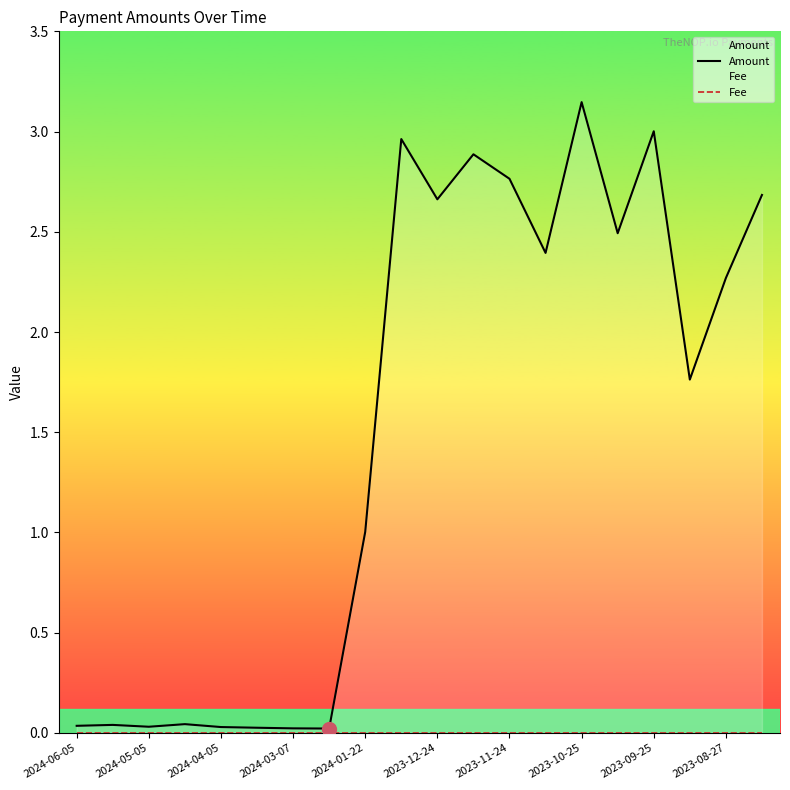

What is the average value of the Amount series?

1.5